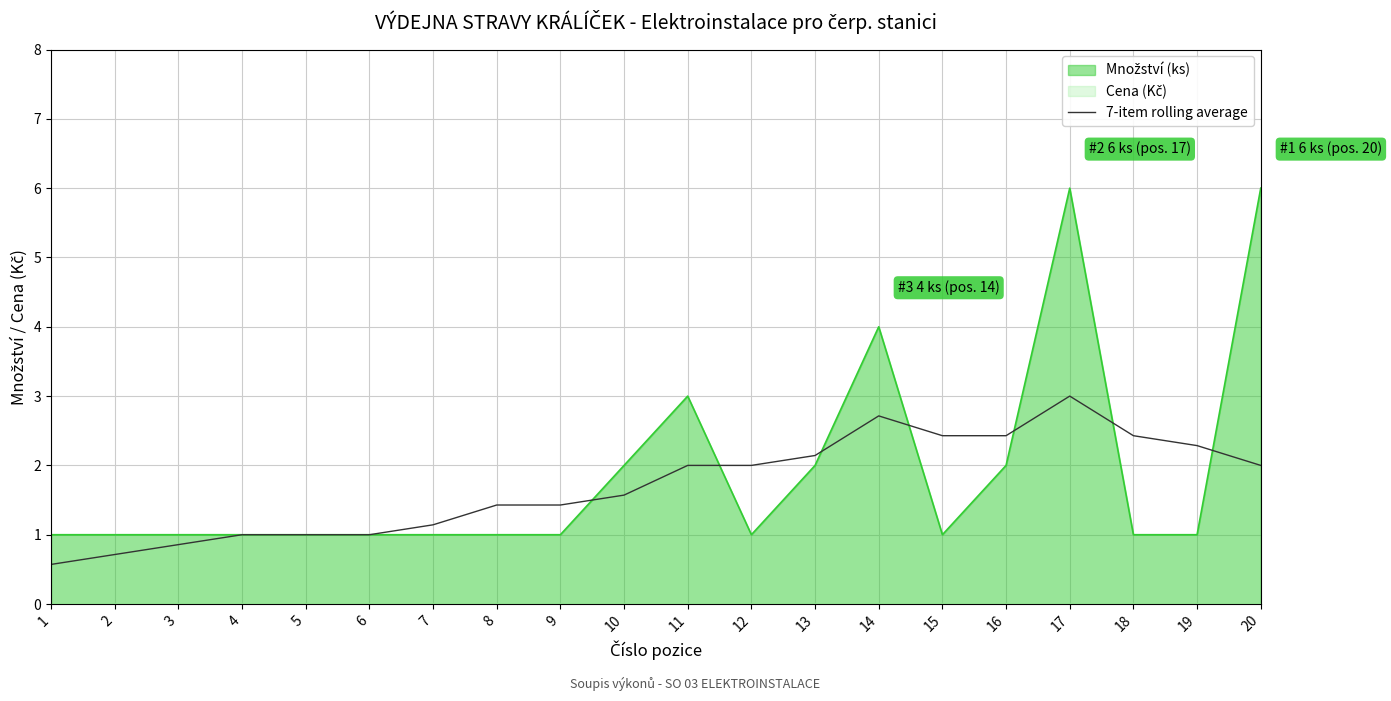

What is the maximum value for 7-item rolling average?

3.0